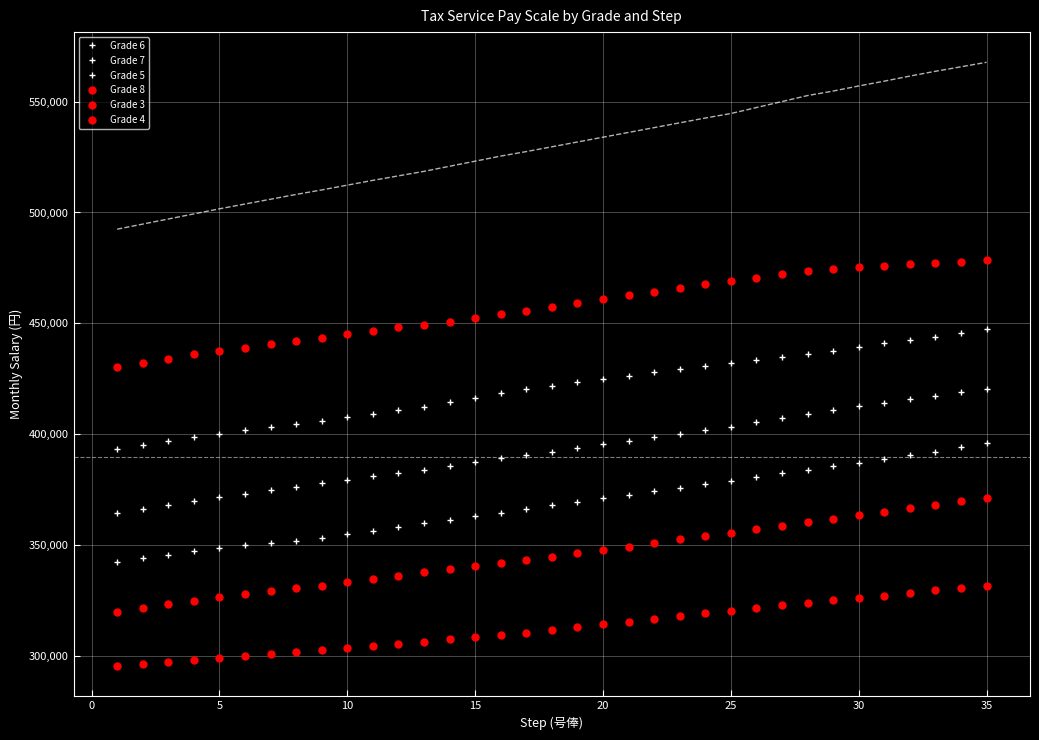

Rank the series by their average value, from highest to lowest.

Grade 8, Grade 7, Grade 6, Grade 5, Grade 4, Grade 3